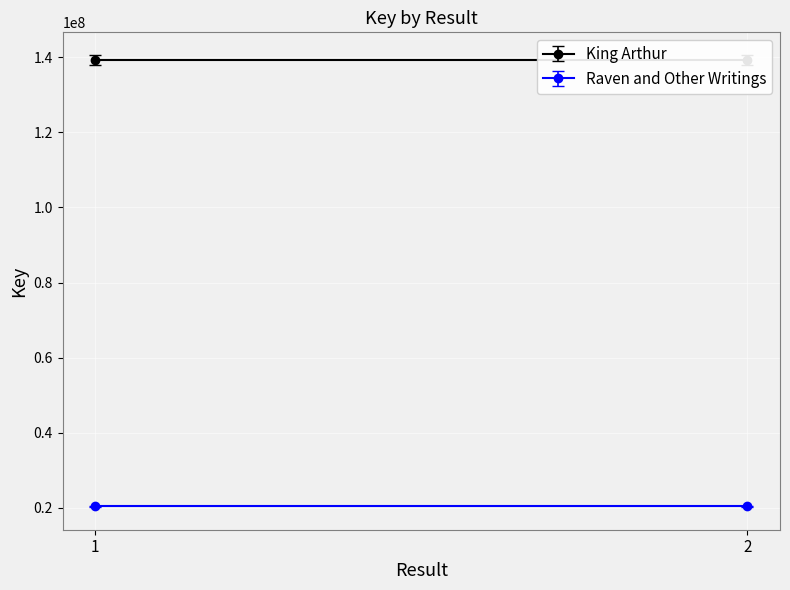

Reading right to left, transcribe all the data shown in this chart.

King Arthur: 2=139228438	1=139228438
Raven and Other Writings: 2=20378385	1=20378385